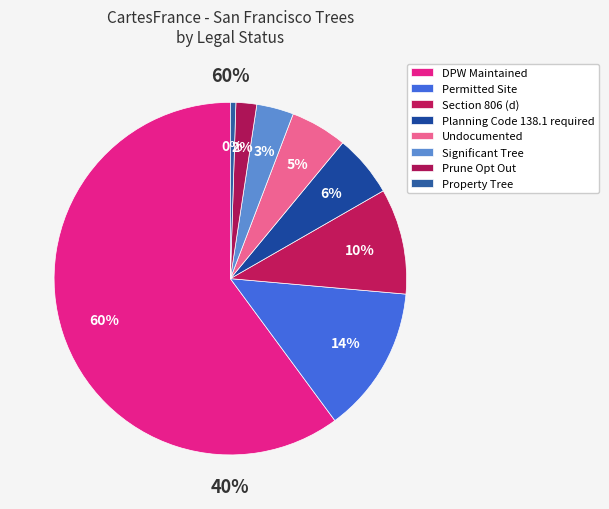

Rank the categories by value from lowest to highest.

Property Tree, Prune Opt Out, Significant Tree, Undocumented, Planning Code 138.1 required, Section 806 (d), Permitted Site, DPW Maintained